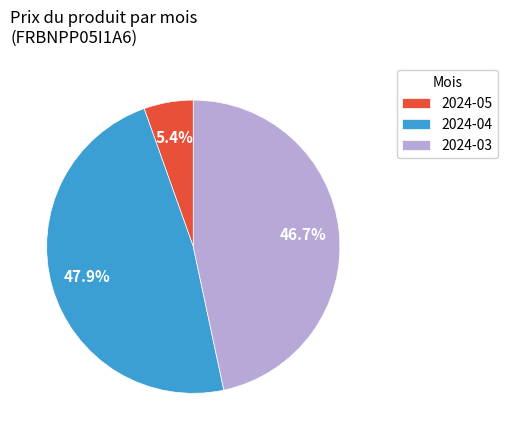

Between 2024-05 and 2024-04, which is larger?

2024-04